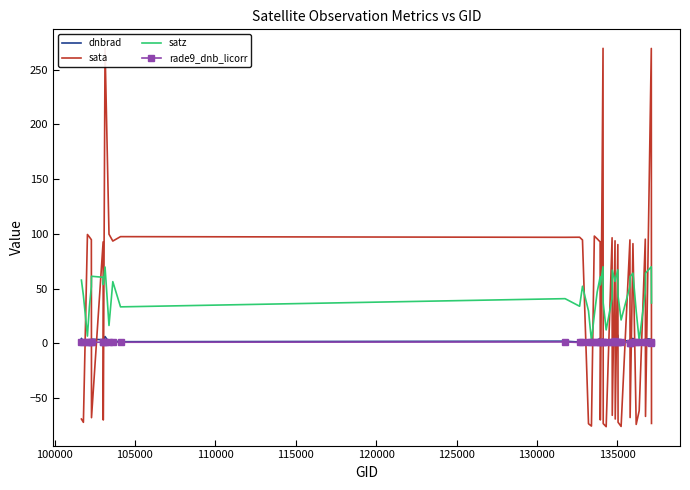

Reading left to right, extract all data points from this chart.

dnbrad: 4.4	2.3	1.4	1.5	3.0	3.7	3.3	2.4	6.2	1.1	2.2	1.5	2.0	1.2	2.0	1.3	1.0	1.1	2.5	4.6	2.3	4.0	1.4	1.1	1.5	3.5	6.0	3.9	7.4	2.6	2.2	2.4	3.7	4.4	2.6	1.0	1.9	4.2	3.8	1.3
sata: -69.2	-72.2	99.4	97.2	94.7	-67.9	92.7	-70.0	269.6	99.7	93.5	97.5	96.9	97.0	94.4	-73.5	-75.6	98.0	95.5	92.7	-70.0	269.5	-73.3	-76.1	96.4	-65.7	93.7	-69.1	90.2	-72.1	-75.9	94.5	-67.8	91.1	-74.1	-61.5	95.1	-66.7	269.4	-73.2
satz: 57.8	43.7	6.6	33.3	51.7	61.3	60.3	53.7	69.7	16.3	56.4	33.3	40.8	33.9	52.1	29.6	2.5	25.9	46.9	60.6	53.4	69.9	36.9	12.3	40.9	67.0	56.7	57.5	67.2	43.2	21.4	52.1	61.0	64.1	29.6	2.6	47.0	64.1	70.0	36.9
rade9_dnb_licorr: 0.9	0.9	1.1	0.9	1.3	1.0	1.0	0.9	1.5	0.9	0.8	1.0	1.3	0.8	0.8	0.9	1.0	0.8	1.3	1.4	0.9	1.0	0.8	0.9	0.9	0.8	2.1	1.2	1.4	1.1	1.3	0.5	0.6	0.8	1.5	0.8	0.9	1.0	0.9	0.7